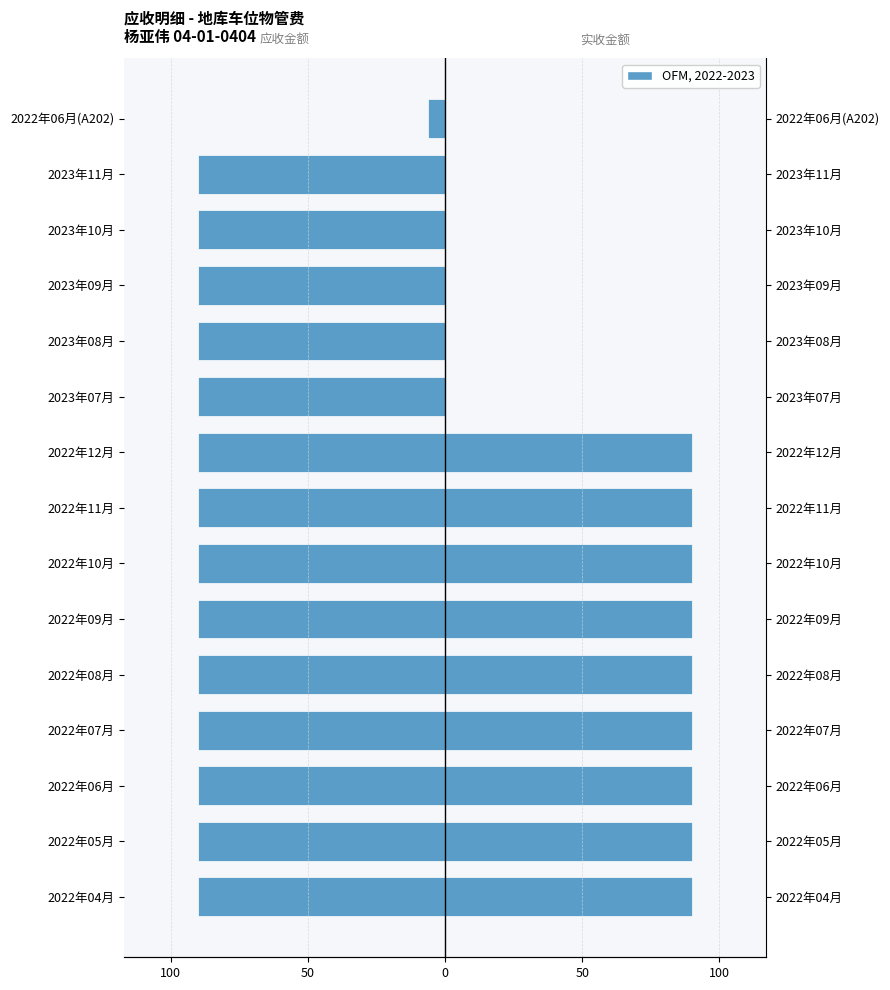

Reading right to left, what are all the values shown in this chart?

应收金额: -6.1	-90.0	-90.0	-90.0	-90.0	-90.0	-90.0	-90.0	-90.0	-90.0	-90.0	-90.0	-90.0	-90.0	-90.0
实收金额: 0.0	0.0	0.0	0.0	0.0	0.0	90.0	90.0	90.0	90.0	90.0	90.0	90.0	90.0	90.0